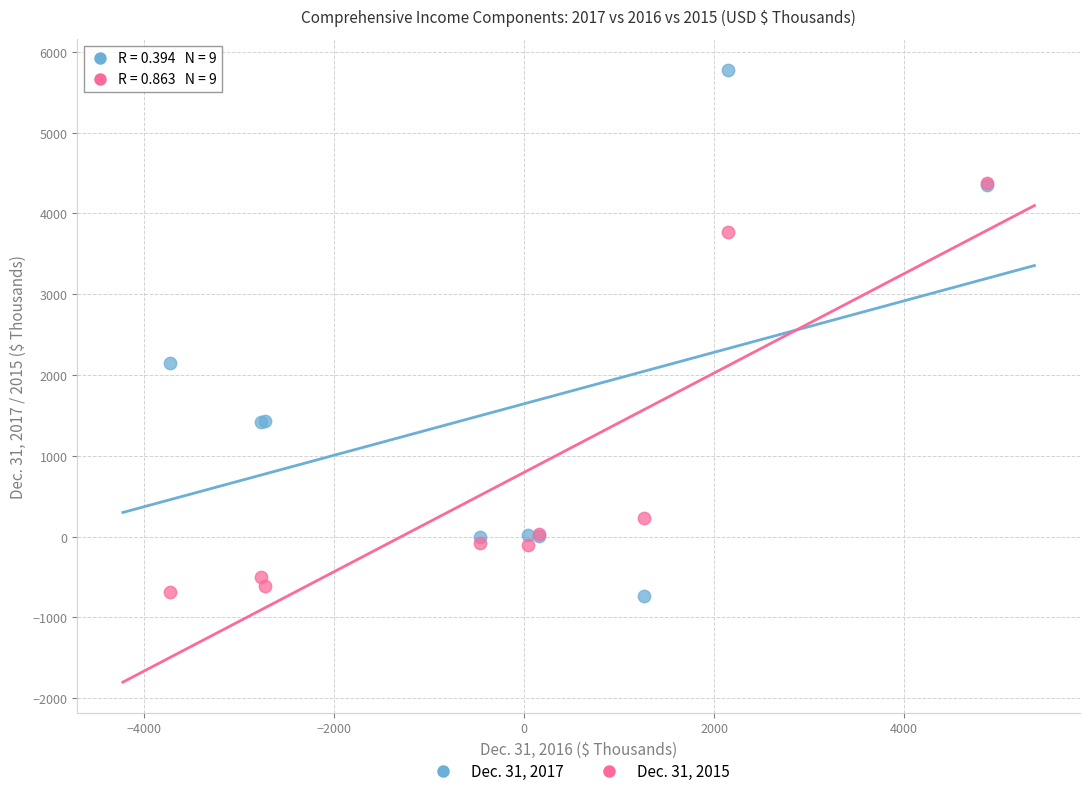

Which series reaches the maximum Y coordinate?

Dec. 31, 2017